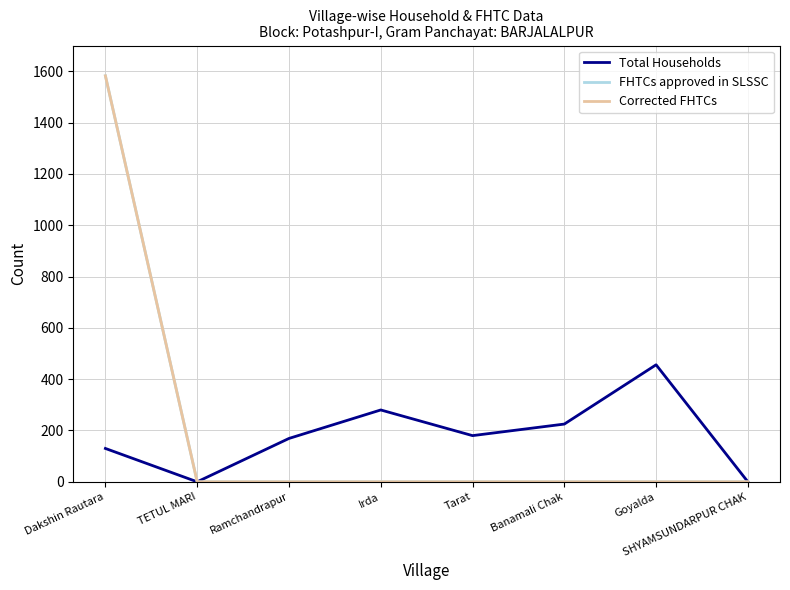

True or false: FHTCs approved in SLSSC and Total Households intersect in this chart.

False